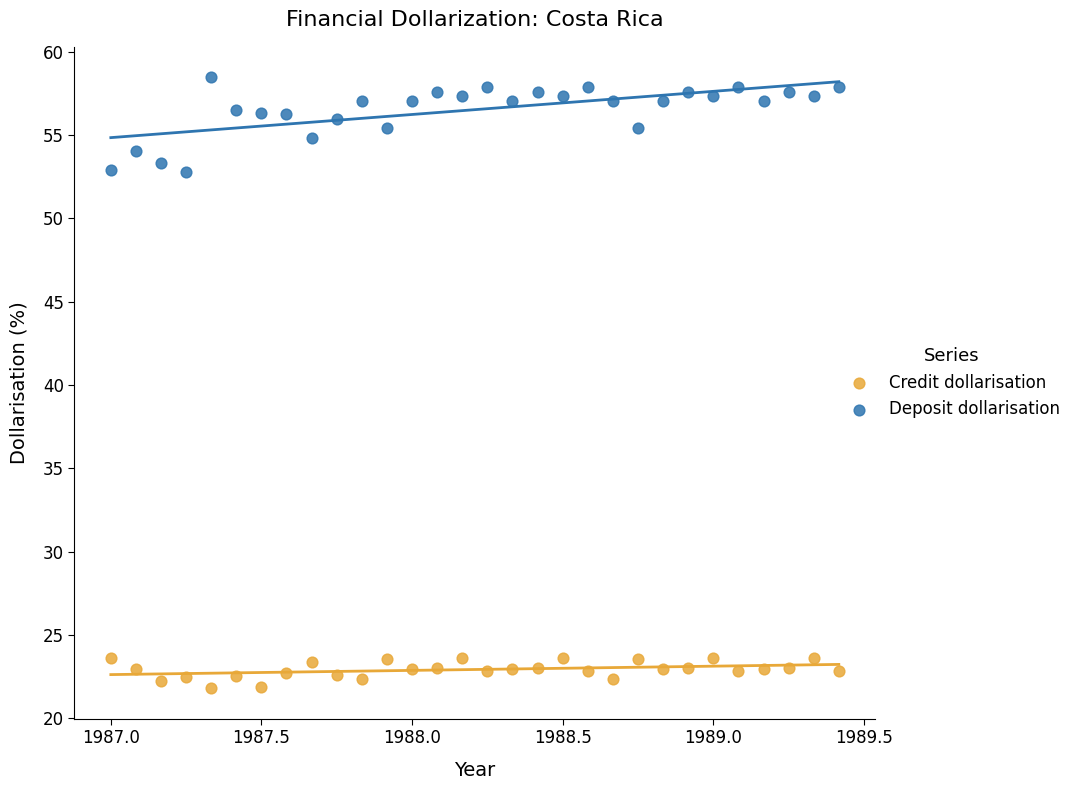

Across all data points, what is the range of Y values (max minus min)?

36.6